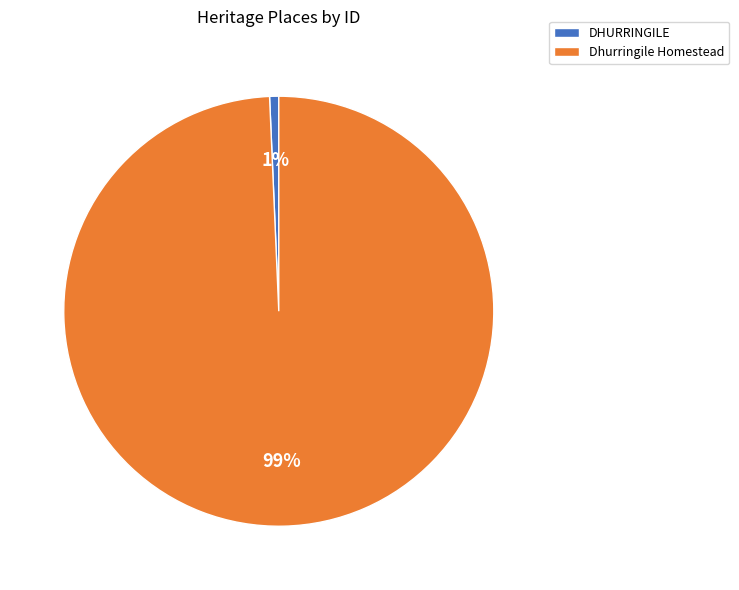

To the nearest percent, what is the combined percentage of Dhurringile Homestead and DHURRINGILE?

100%